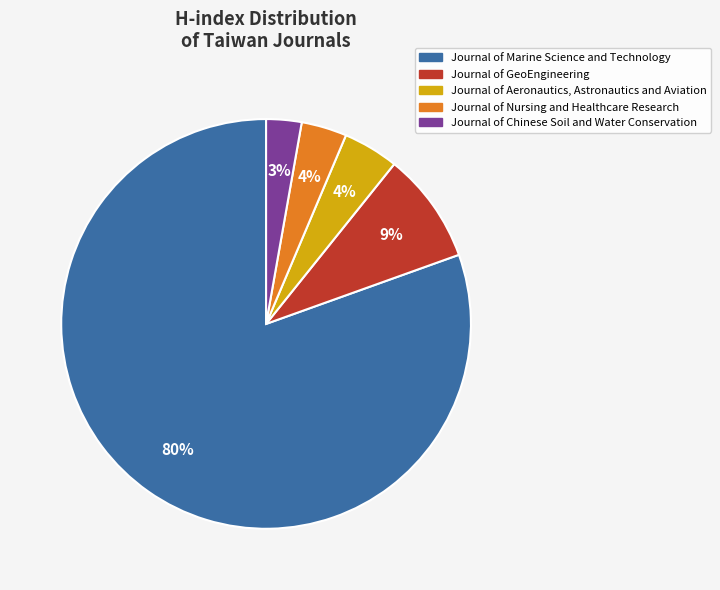

To the nearest percent, what portion does Journal of Aeronautics, Astronautics and Aviation represent?

4%